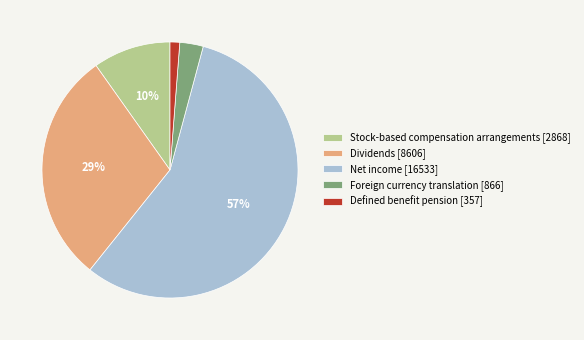

To the nearest percent, what is the combined percentage of Defined benefit pension [357] and Net income [16533]?

58%